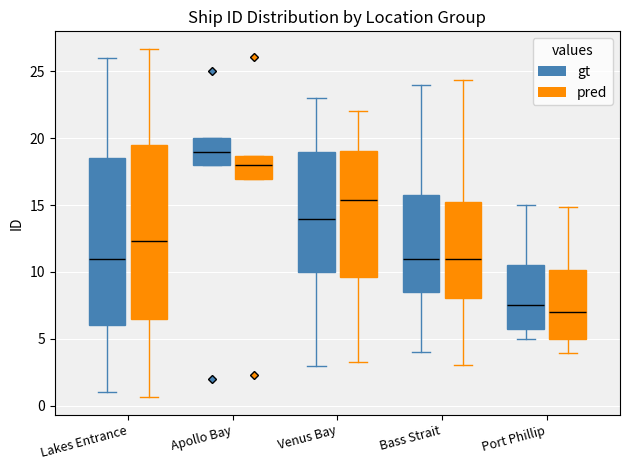

Reading left to right, read every box against the y-axis: the position of its median line, the range the box covers, and the ends of its whiskers. The values are not printed on the chart, so give them approximately, as read against the axis.

Lakes Entrance (gt): median 11.0, box 6.0 to 18.5, whiskers 1.0 to 26.0
Lakes Entrance (pred): median 12.5, box 6.5 to 19.5, whiskers 0.5 to 26.5
Apollo Bay (gt): median 19.0, box 18.0 to 20.0, whiskers 18.0 to 20.0
Apollo Bay (pred): median 18.0, box 17.0 to 18.5, whiskers 17.0 to 18.5
Venus Bay (gt): median 14.0, box 10.0 to 19.0, whiskers 3.0 to 23.0
Venus Bay (pred): median 15.5, box 9.5 to 19.0, whiskers 3.5 to 22.0
Bass Strait (gt): median 11.0, box 8.5 to 16.0, whiskers 4.0 to 24.0
Bass Strait (pred): median 11.0, box 8.0 to 15.0, whiskers 3.0 to 24.5
Port Phillip (gt): median 7.5, box 6.0 to 10.5, whiskers 5.0 to 15.0
Port Phillip (pred): median 7.0, box 5.0 to 10.0, whiskers 4.0 to 15.0